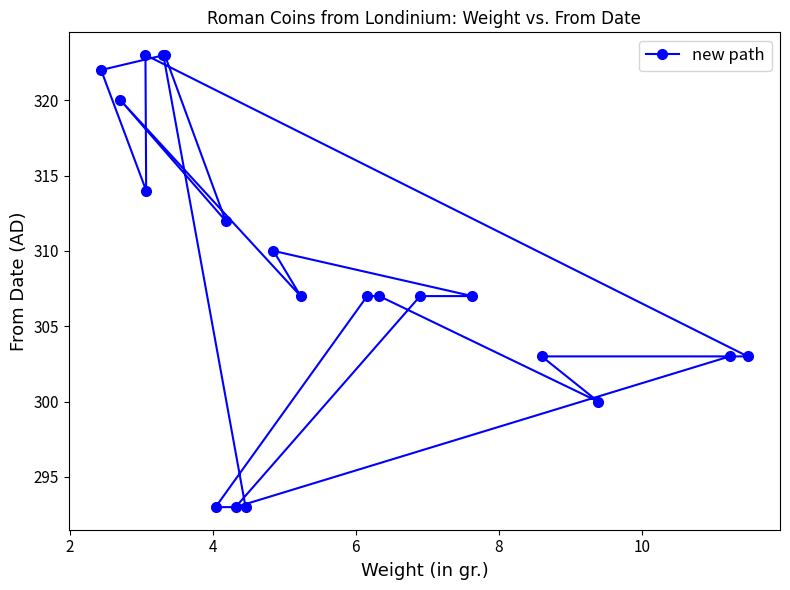

What is the value of the 4th point from the left?

314